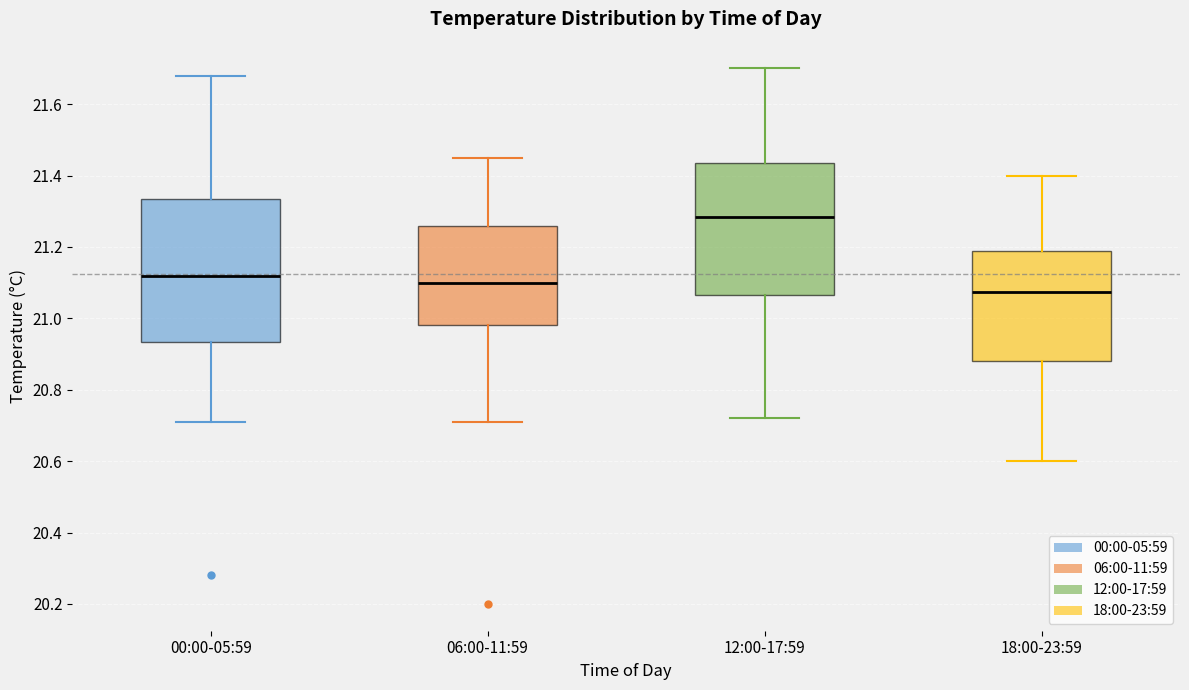

Reading left to right, transcribe this box plot: for each box, give where its median line is, the range the box spans, and where its two whiskers end, as read against the y-axis. The values are not printed on the chart, so give them approximately, as read against the axis.

00:00-05:59: median 21.12, box 20.94 to 21.34, whiskers 20.72 to 21.68
06:00-11:59: median 21.10, box 20.98 to 21.26, whiskers 20.72 to 21.46
12:00-17:59: median 21.28, box 21.06 to 21.44, whiskers 20.72 to 21.70
18:00-23:59: median 21.08, box 20.88 to 21.20, whiskers 20.60 to 21.40